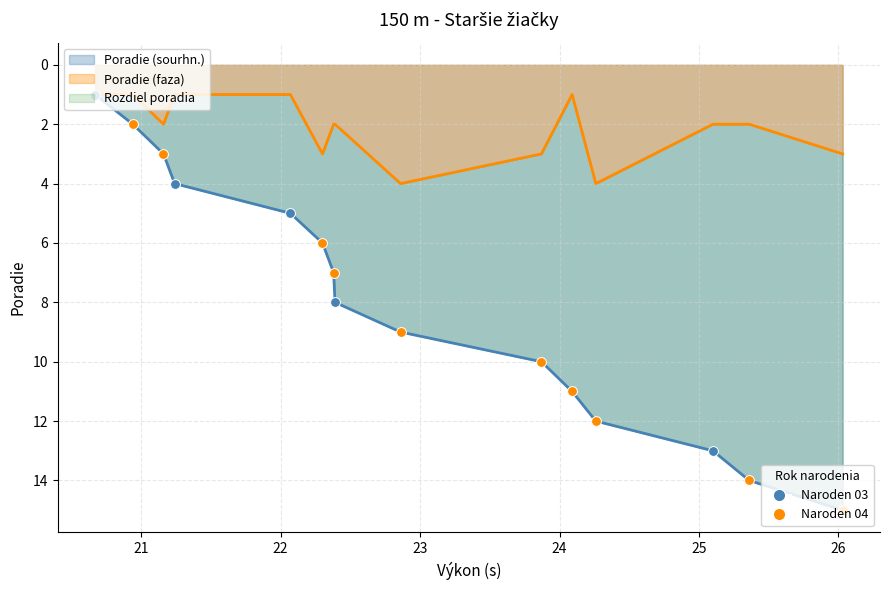

Which series has the widest spread of Y values?

Poradie (sourhn.)